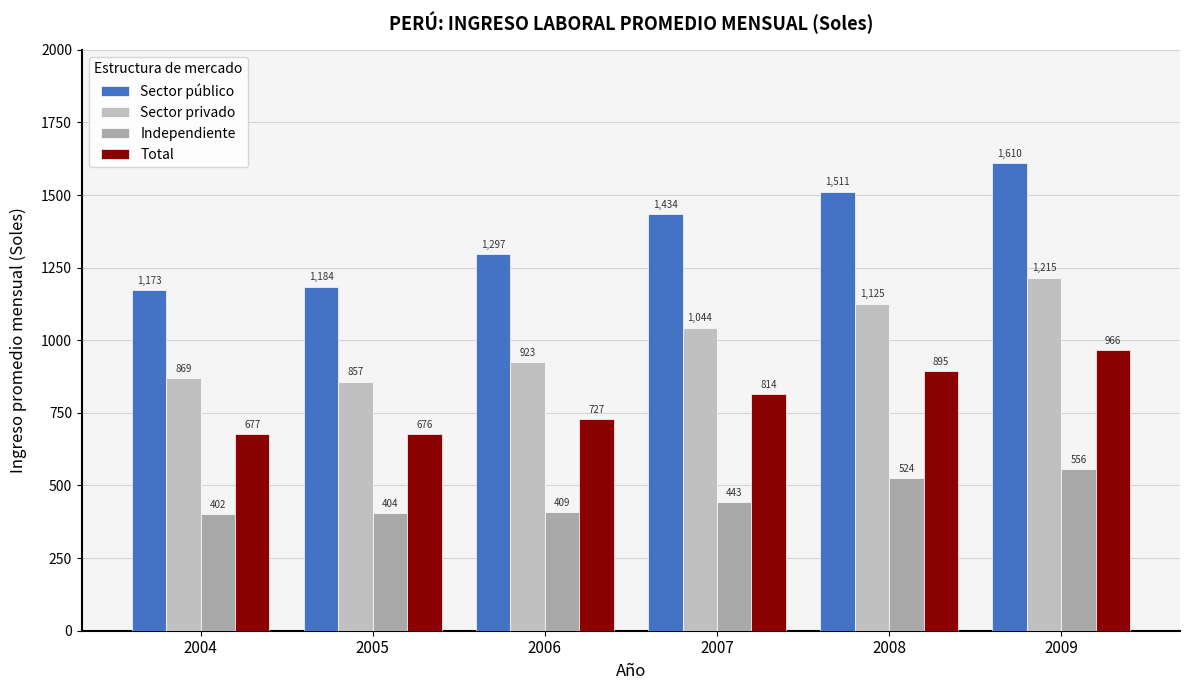

What is the value of the Independiente bar at the 2nd from the left?

404.3